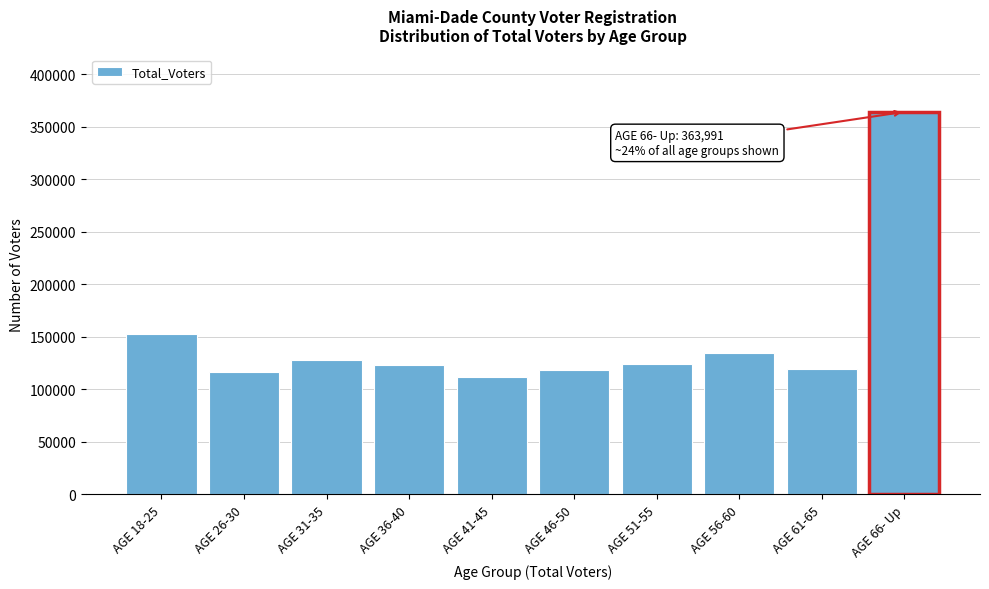

Between AGE 66- Up and AGE 51-55, which is larger?

AGE 66- Up